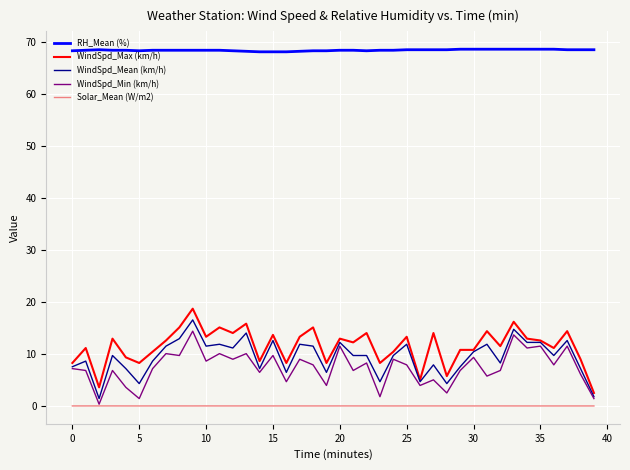

What is the maximum value shown in the chart?

68.6